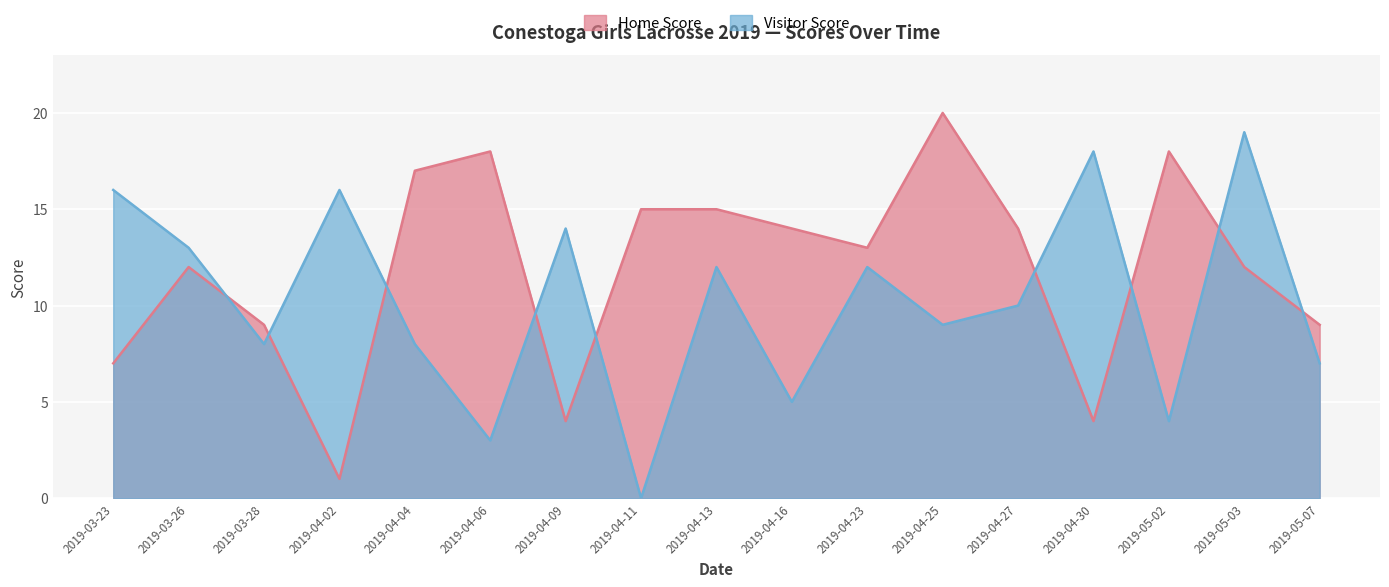

The value of Home Score at 2019-03-26 is 12. True or false?

True